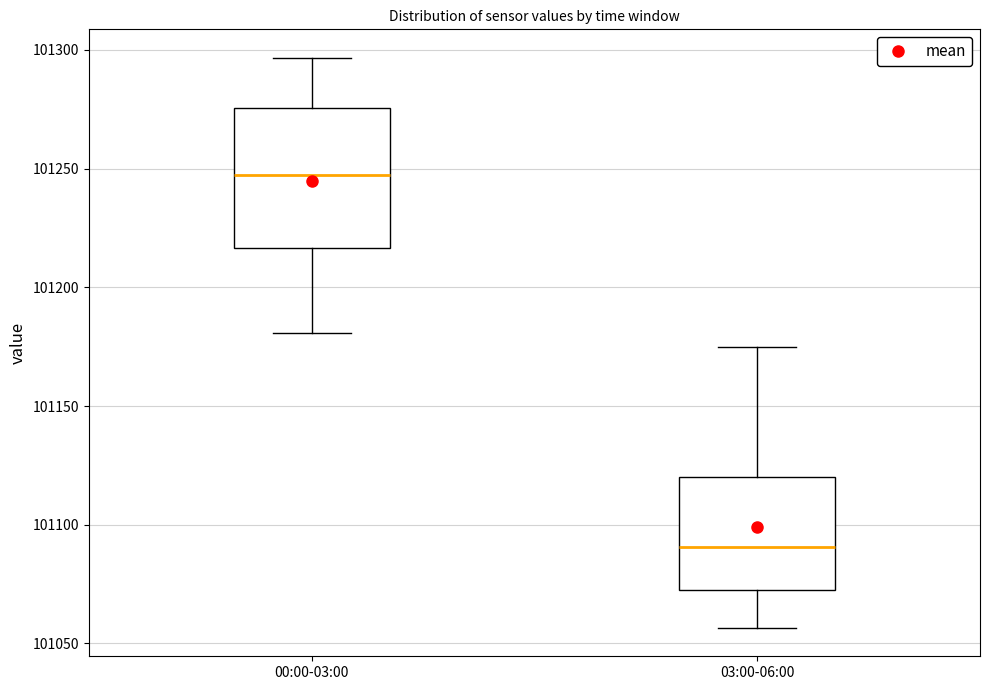

Reading left to right, transcribe this box plot: for each box, give where its median line is, the range the box spans, and where its two whiskers end, as read against the y-axis. The values are not printed on the chart, so give them approximately, as read against the axis.

00:00-03:00: median 101245, box 101215 to 101275, whiskers 101180 to 101295
03:00-06:00: median 101090, box 101075 to 101120, whiskers 101055 to 101175